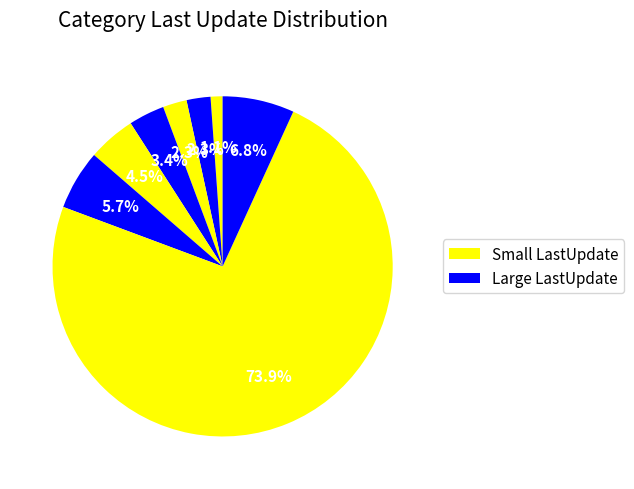

How many slices are in this pie chart?

8